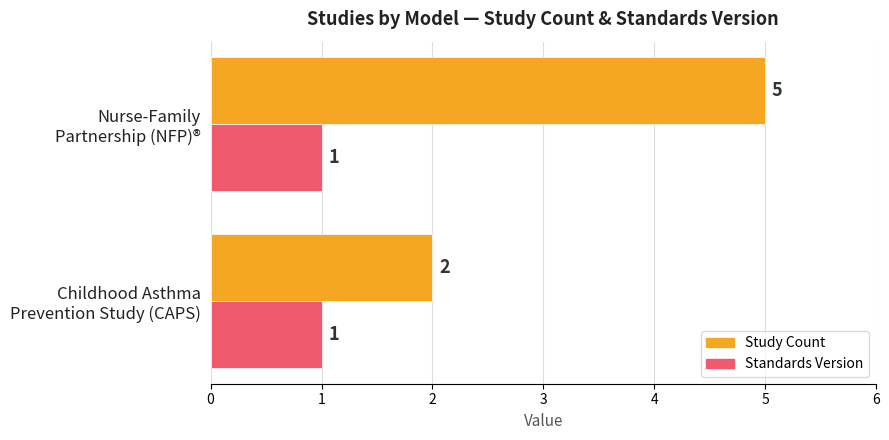

Which series has the largest range (max minus min)?

Study Count